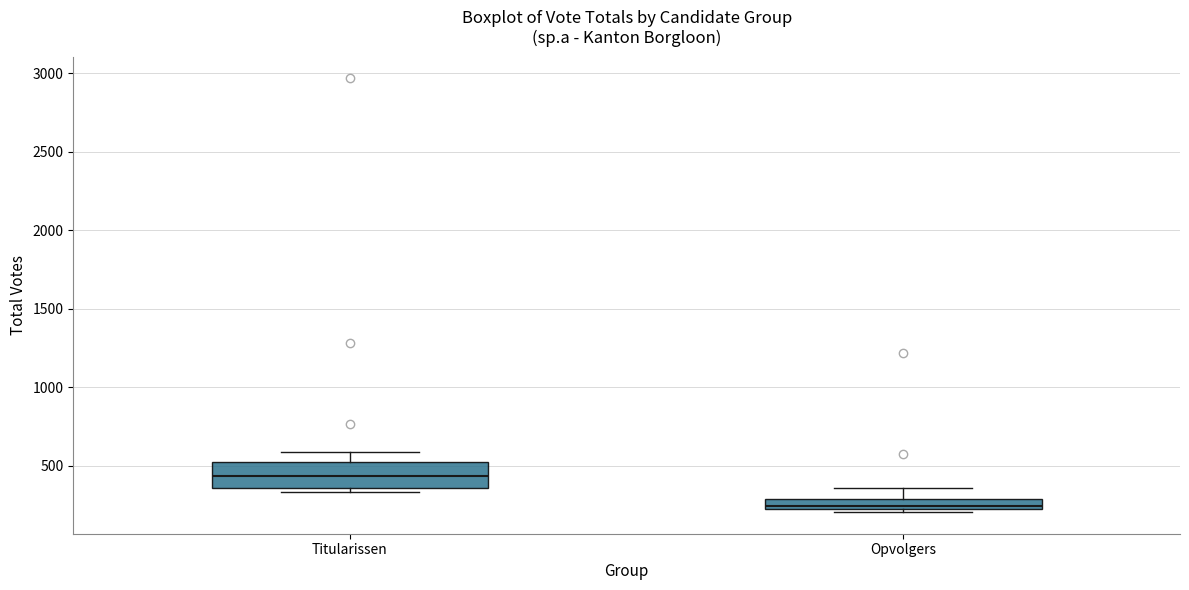

Which box's median line is the highest?

Titularissen